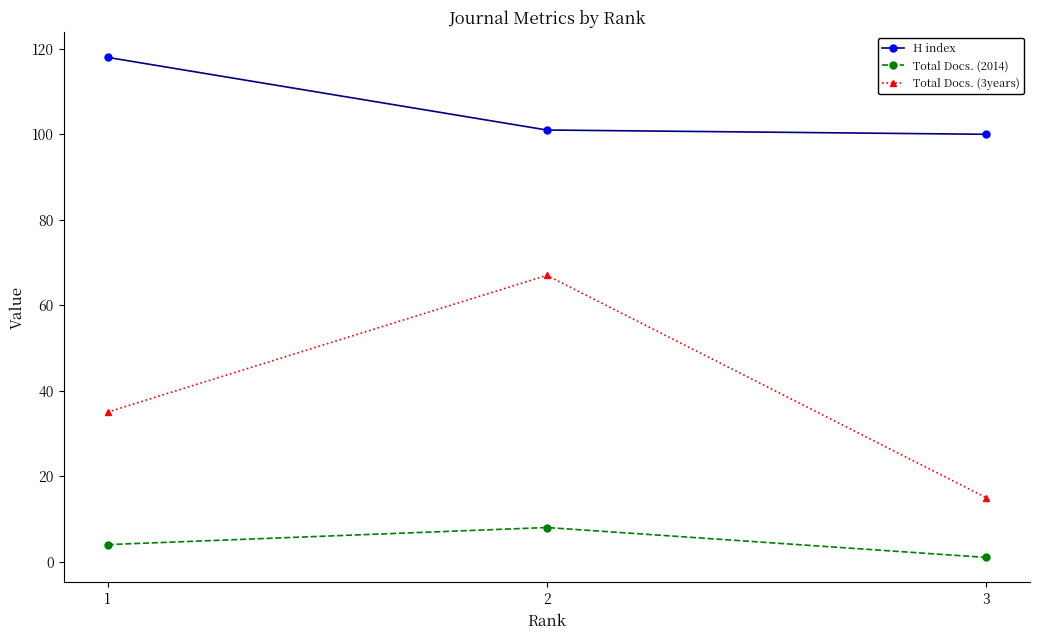

The Total Docs. (3years) series shows 55 at 1. True or false?

False